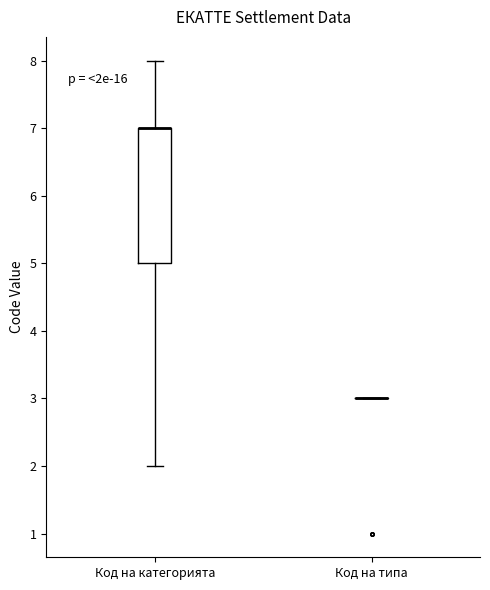

Reading left to right, read every box against the y-axis: the position of its median line, the range the box covers, and the ends of its whiskers. The values are not printed on the chart, so give them approximately, as read against the axis.

Код на категорията: median 7 (drawn on the box's upper edge), box 5 to 7, whiskers 2 to 8
Код на типа: box collapsed to a line at 3, whiskers 3 to 3